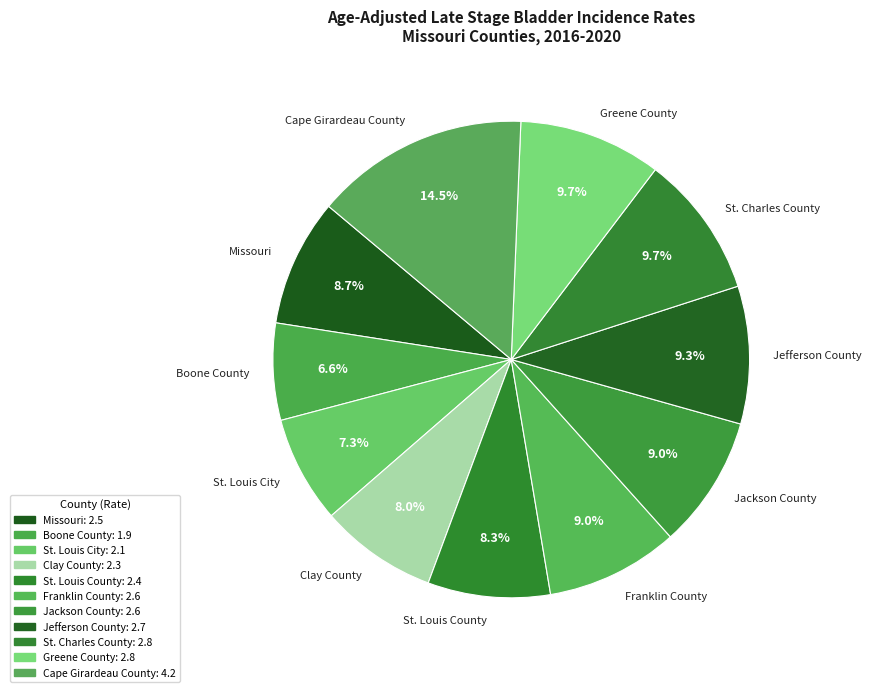

Combined, what portion of the pie is St. Charles County and Jackson County?

18.7%